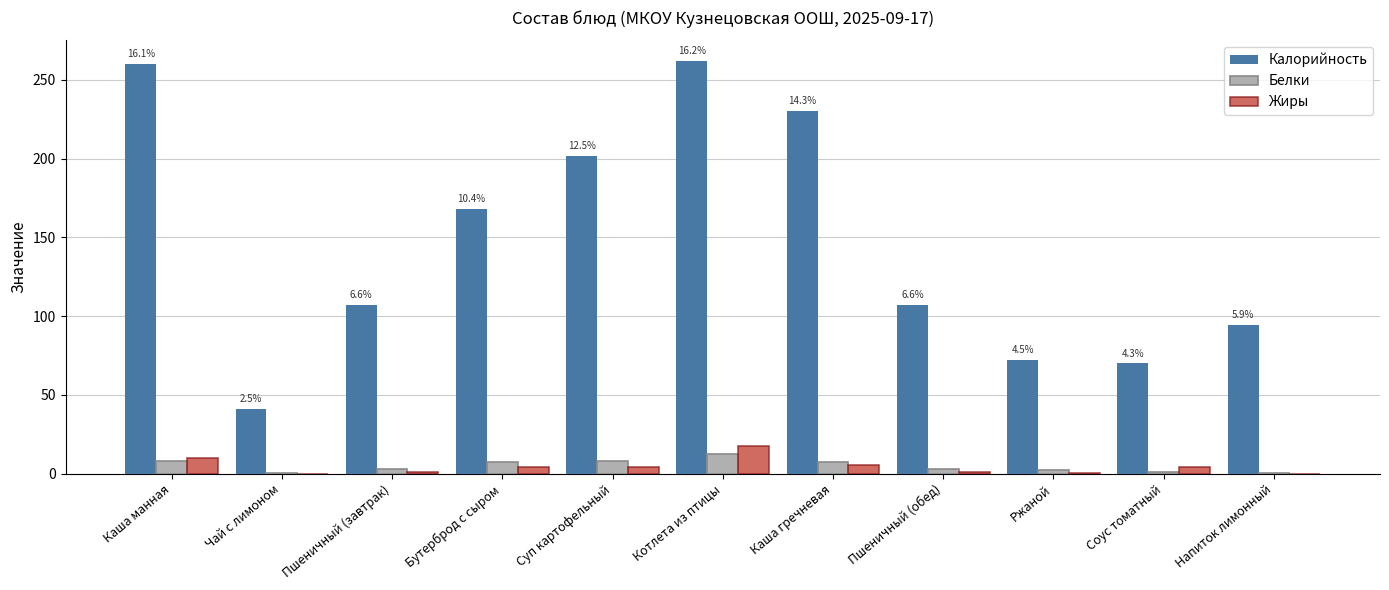

What value does the Жиры series have at Котлета из птицы?

17.7